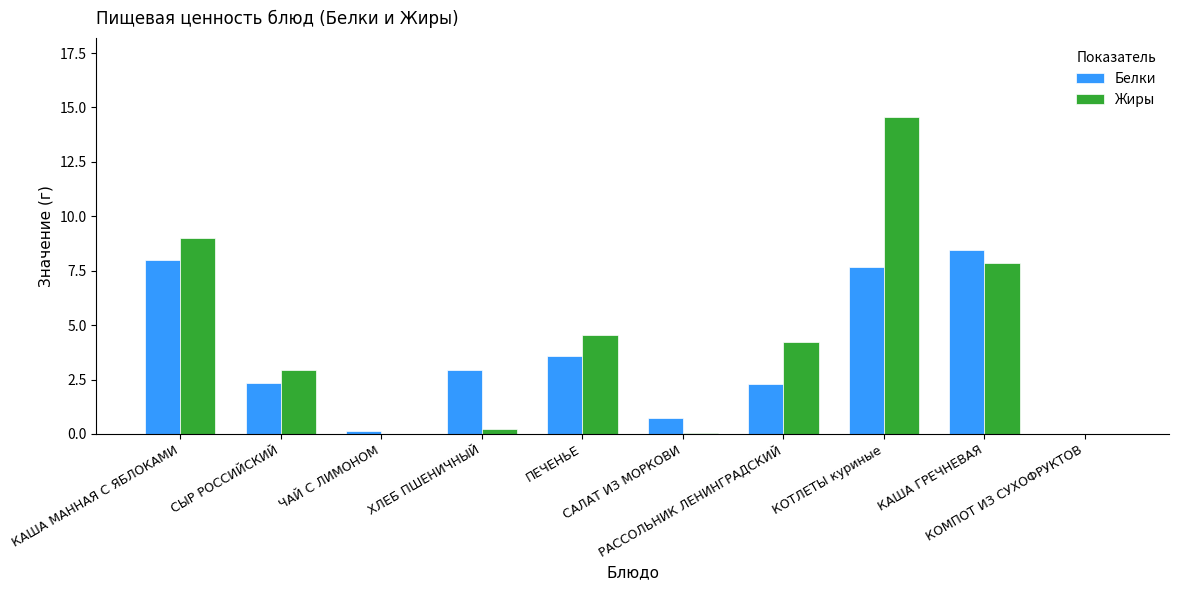

What is the highest value of the Жиры series?

14.6